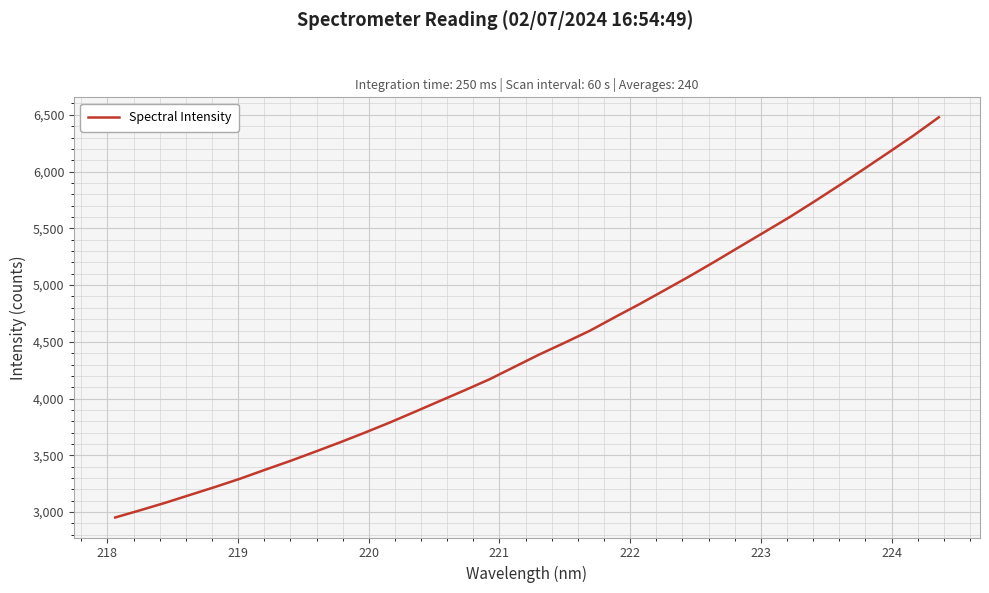

Is this an area chart (filled region under the line)?

No